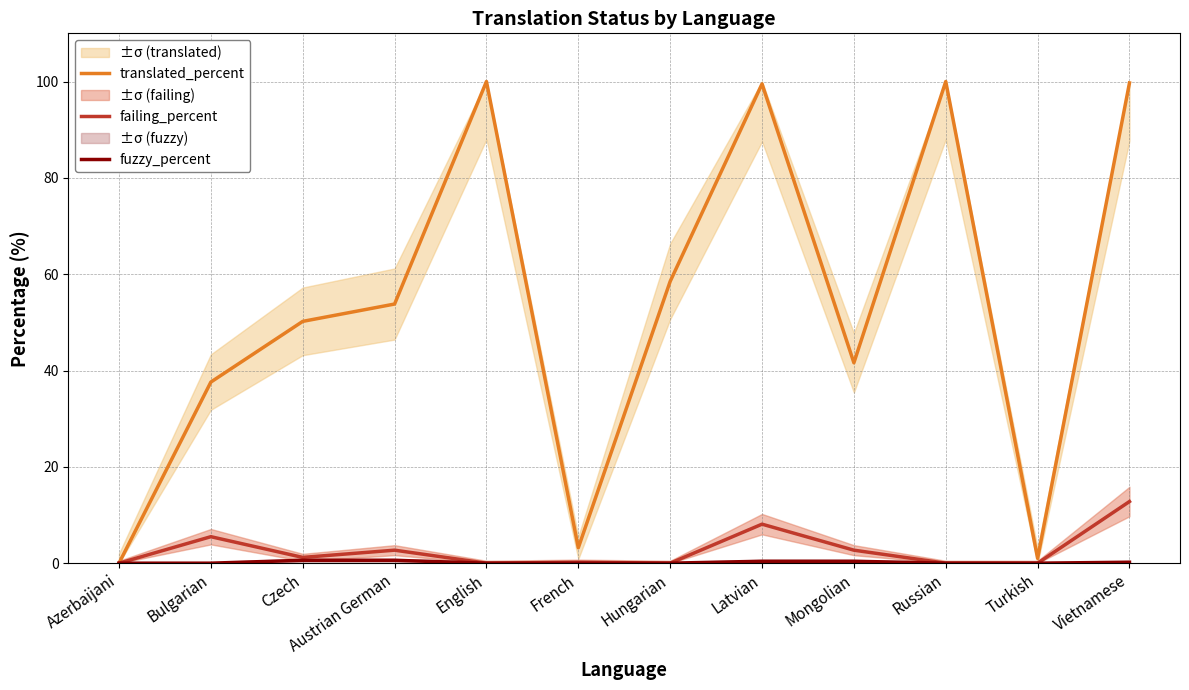

Which category has the highest value across all series?

English